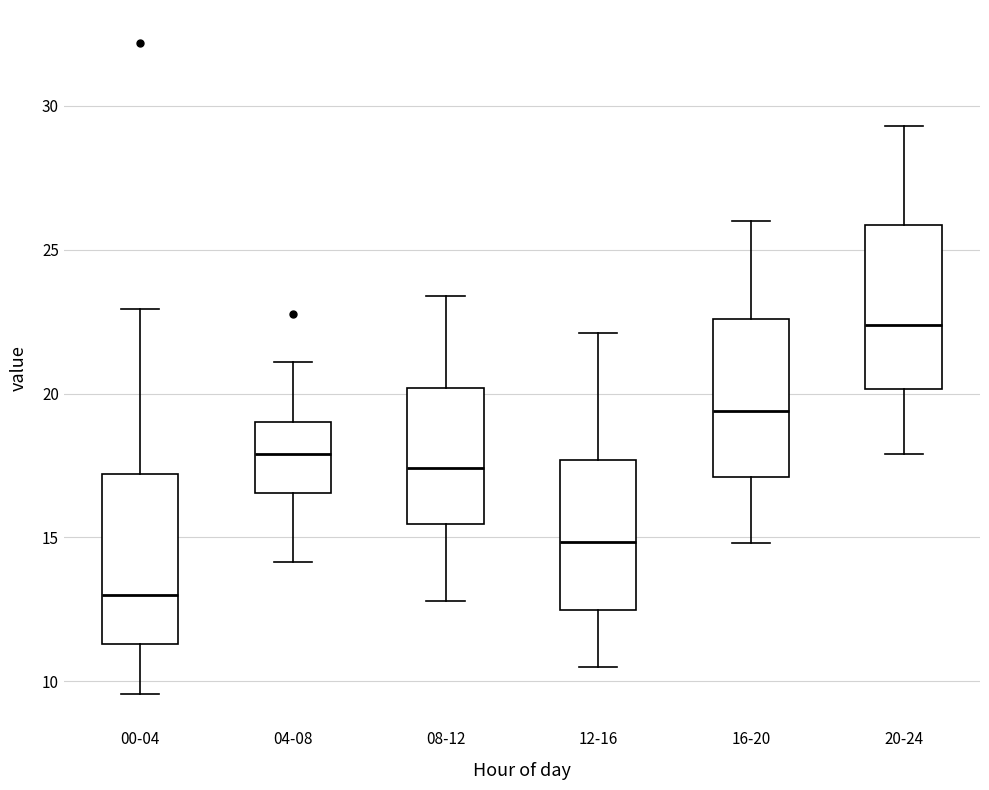

Where does the upper whisker of the box for 12-16 end on the y-axis? The values are not printed on the chart, so give them approximately, as read against the axis.

22.0